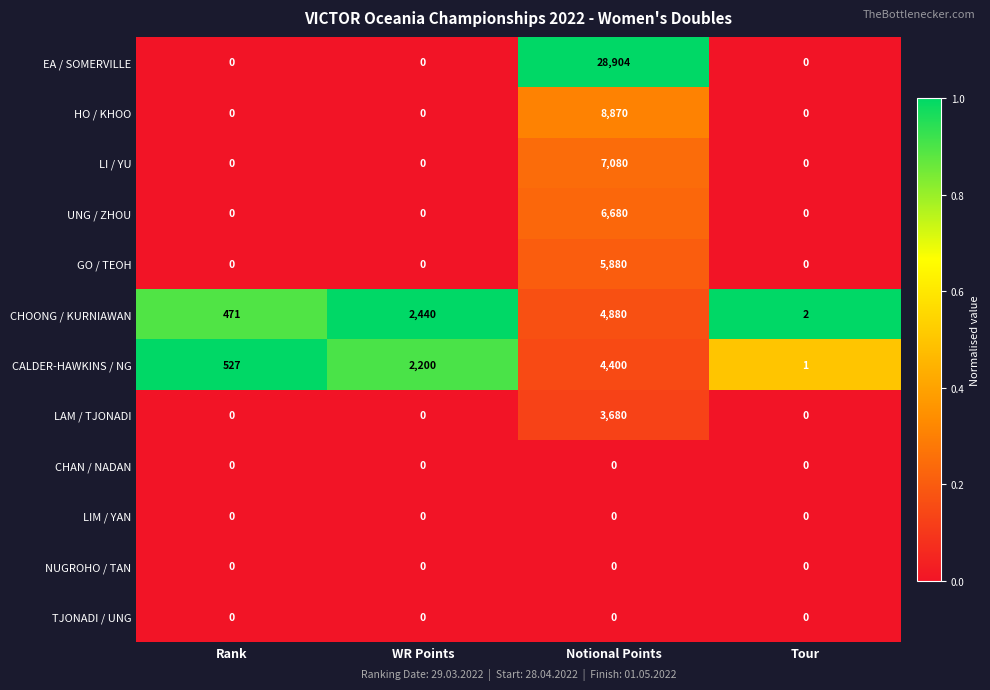

What is the sum of all LI / YU values?

7080